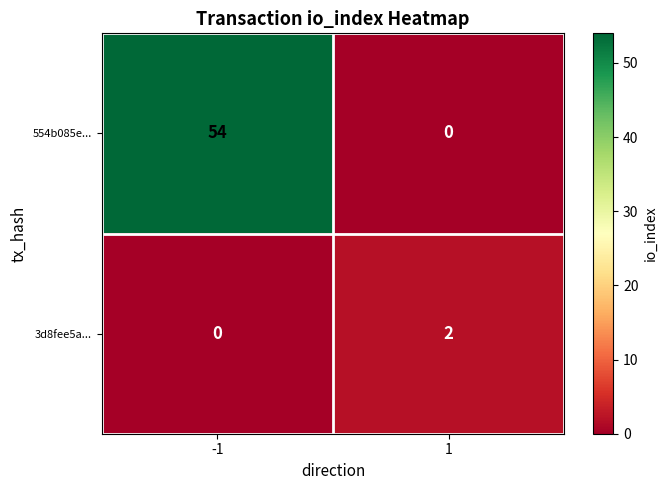

How many positive values does the 554b085e... series have?

1